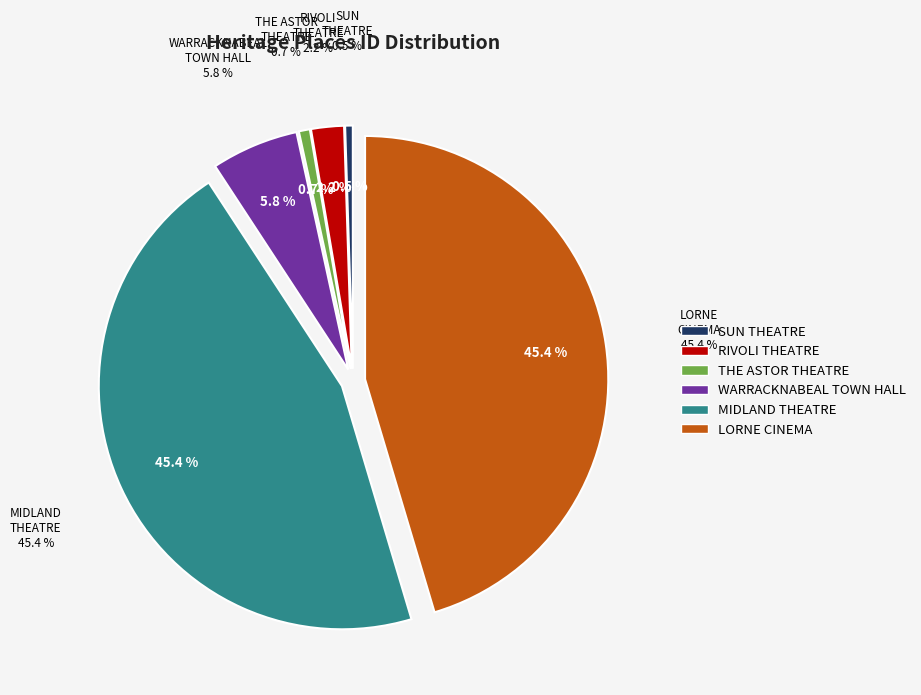

Rank the categories by value from lowest to highest.

SUN THEATRE, THE ASTOR THEATRE, RIVOLI THEATRE, WARRACKNABEAL TOWN HALL, MIDLAND THEATRE, LORNE CINEMA